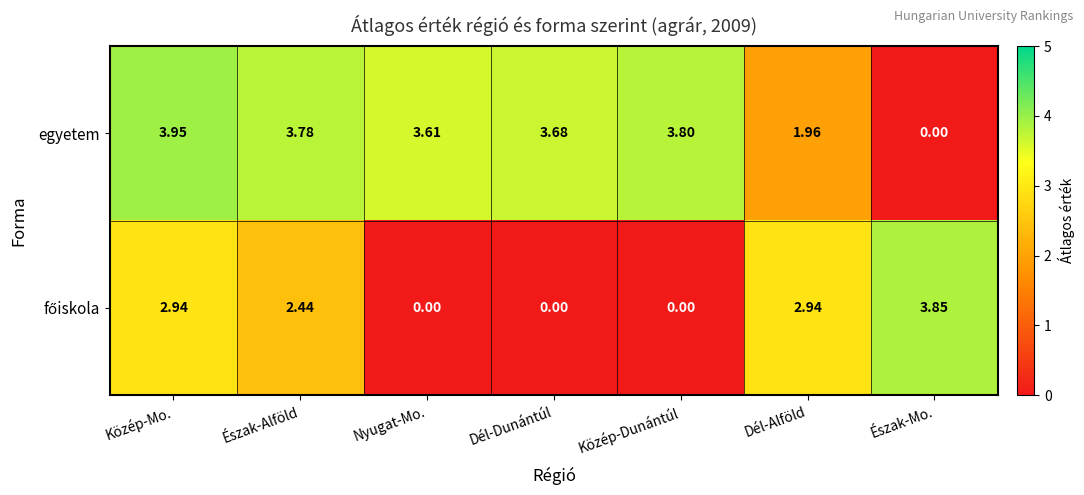

Which series has the largest total across all categories?

egyetem